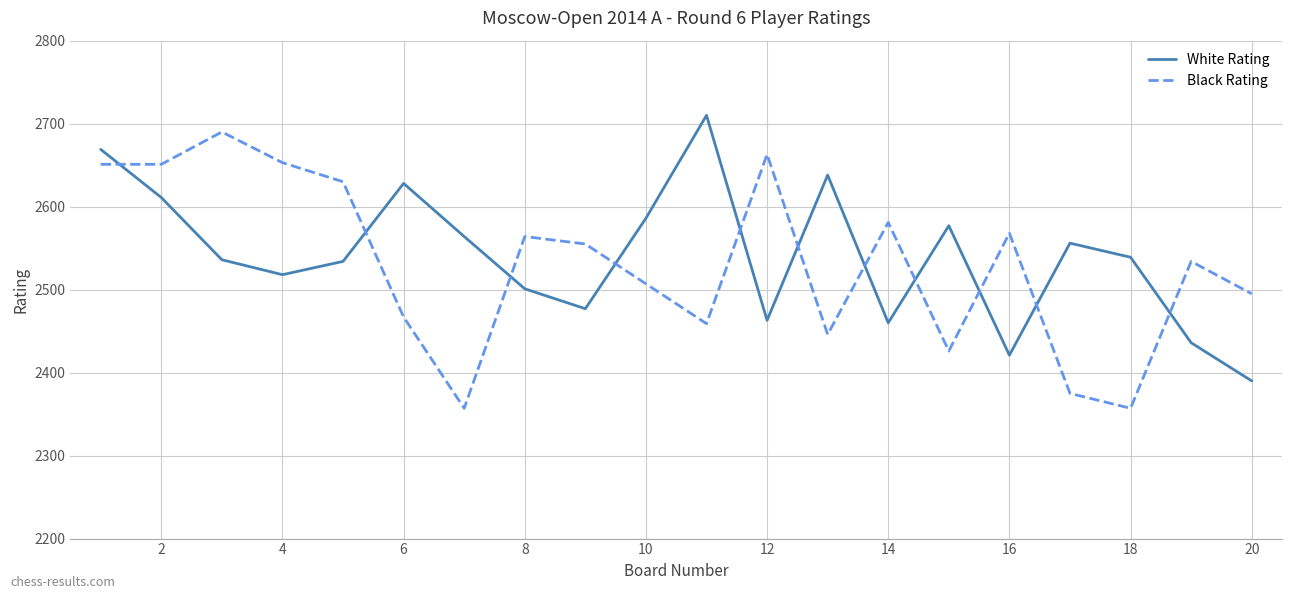

How many intersections are there between White Rating and Black Rating?

11